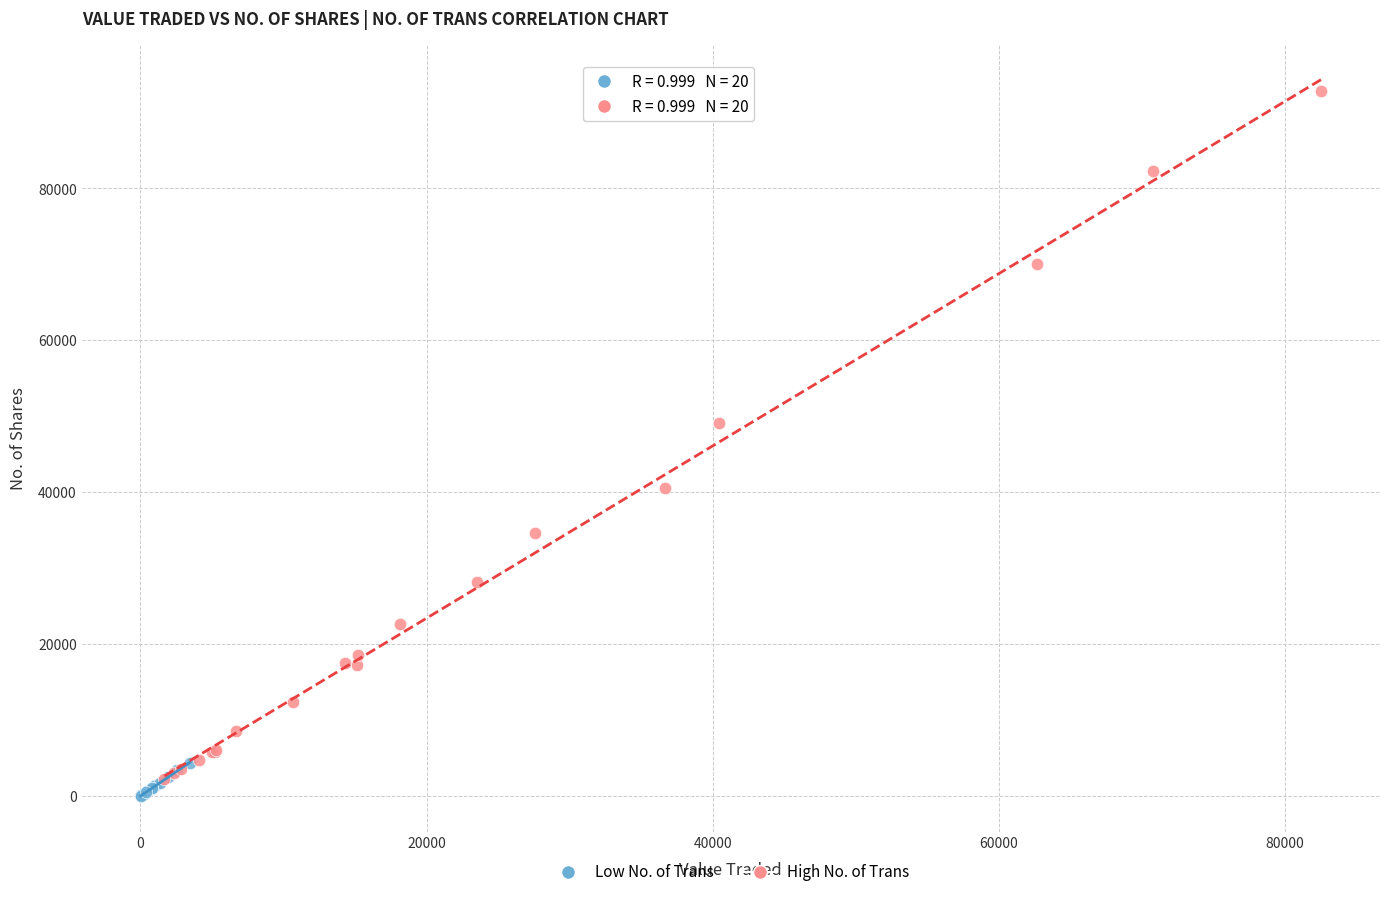

Which series has the widest spread of Y values?

High No. of Trans